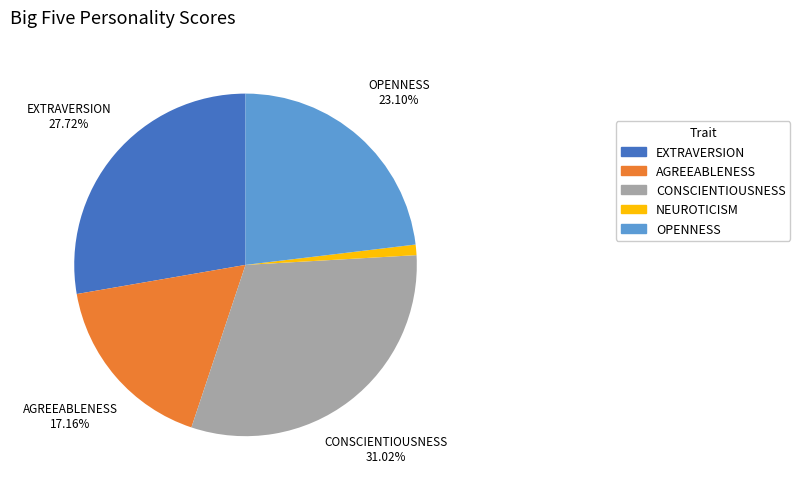

The AGREEABLENESS slice represents 29% of the pie. True or false?

False